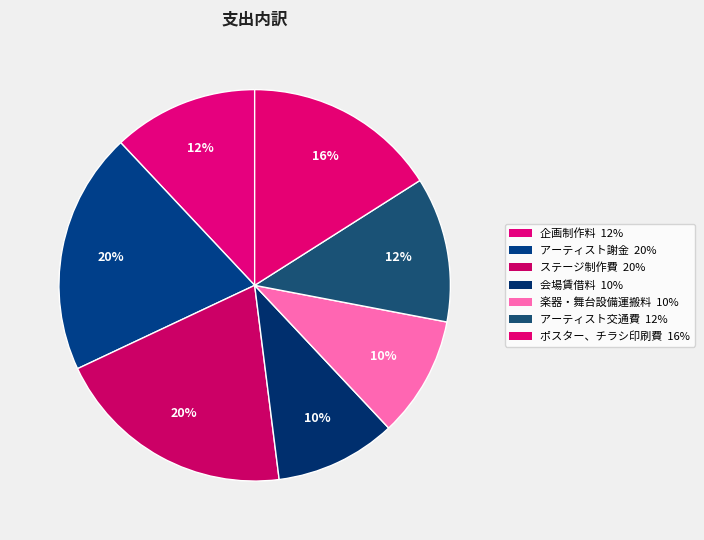

Which slice is the largest?

アーティスト謝金